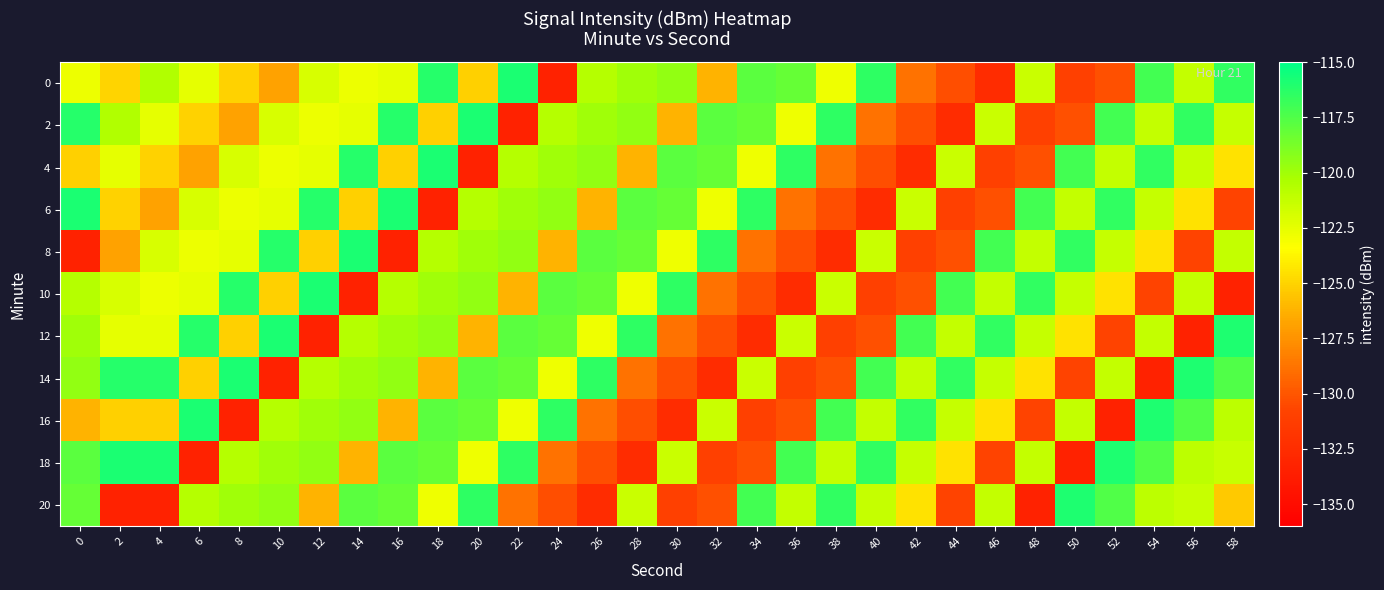

Between 22 and 40, which is larger?

22